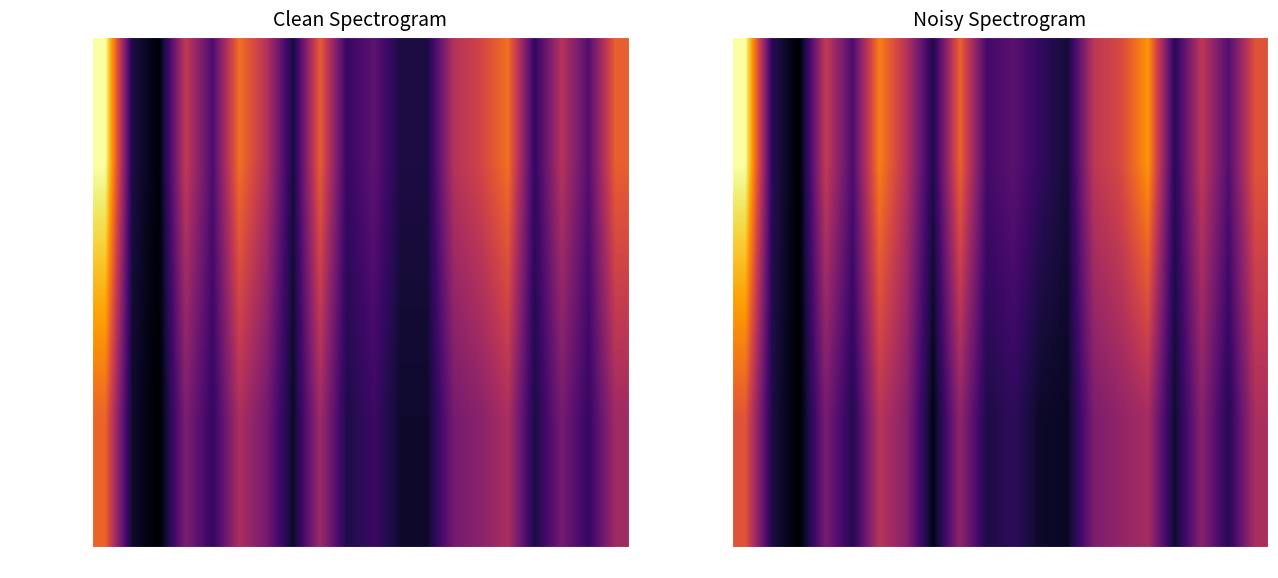

Is the value of Monto neto at 65 greater than the value of Monto bruto at 14?

Yes